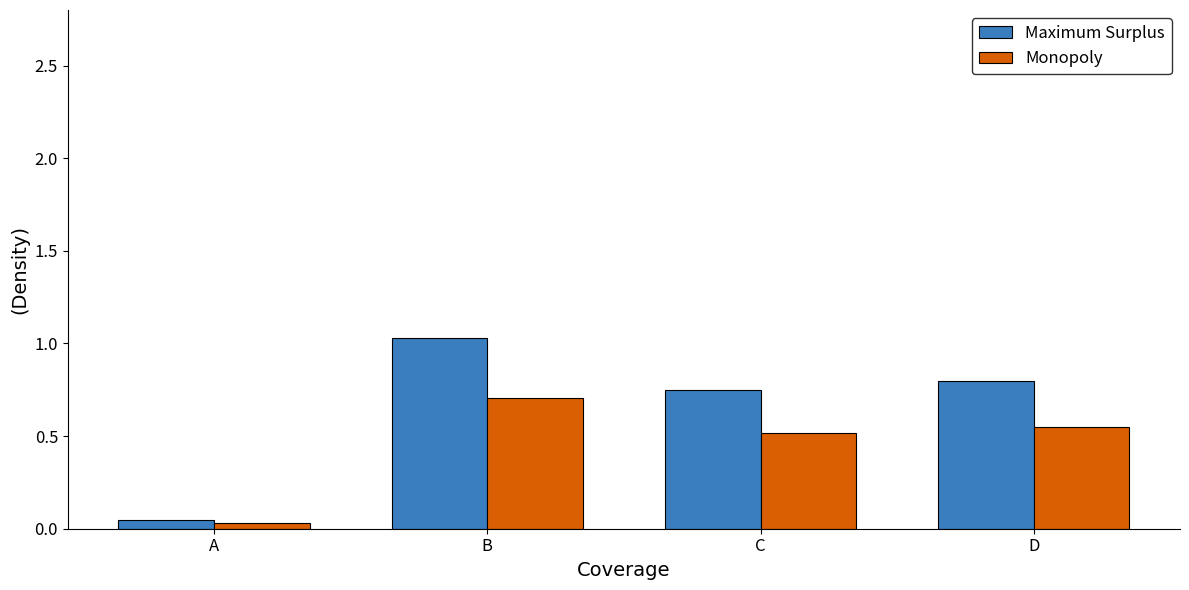

Which series has the largest range (max minus min)?

Maximum Surplus